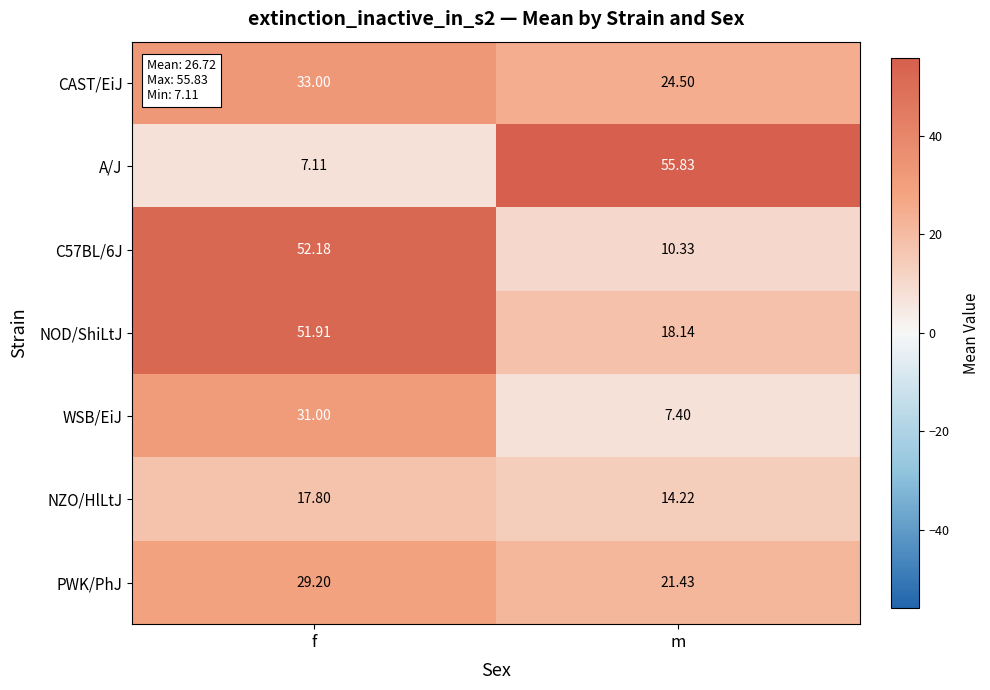

Rank the series by their maximum value, from highest to lowest.

A/J, C57BL/6J, NOD/ShiLtJ, CAST/EiJ, WSB/EiJ, PWK/PhJ, NZO/HlLtJ